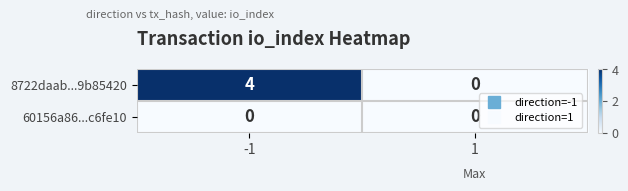

At -1, list the series in order from smallest to largest.

60156a86...c6fe10, 8722daab...9b85420